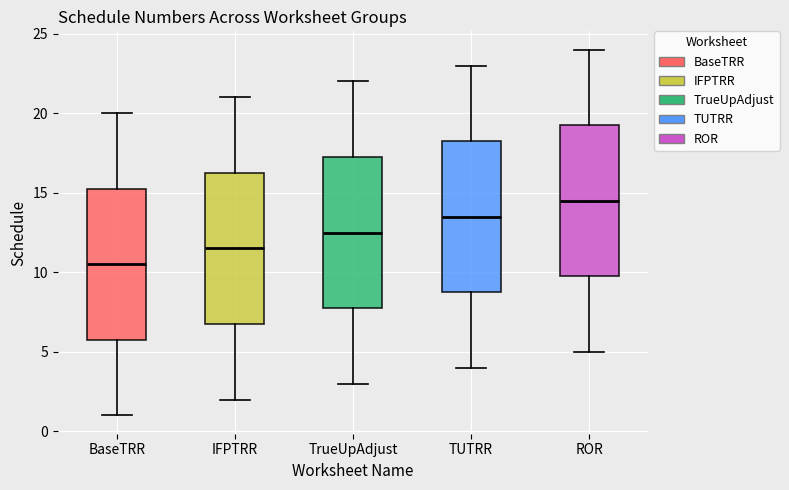

Which box has the lowest median line?

BaseTRR